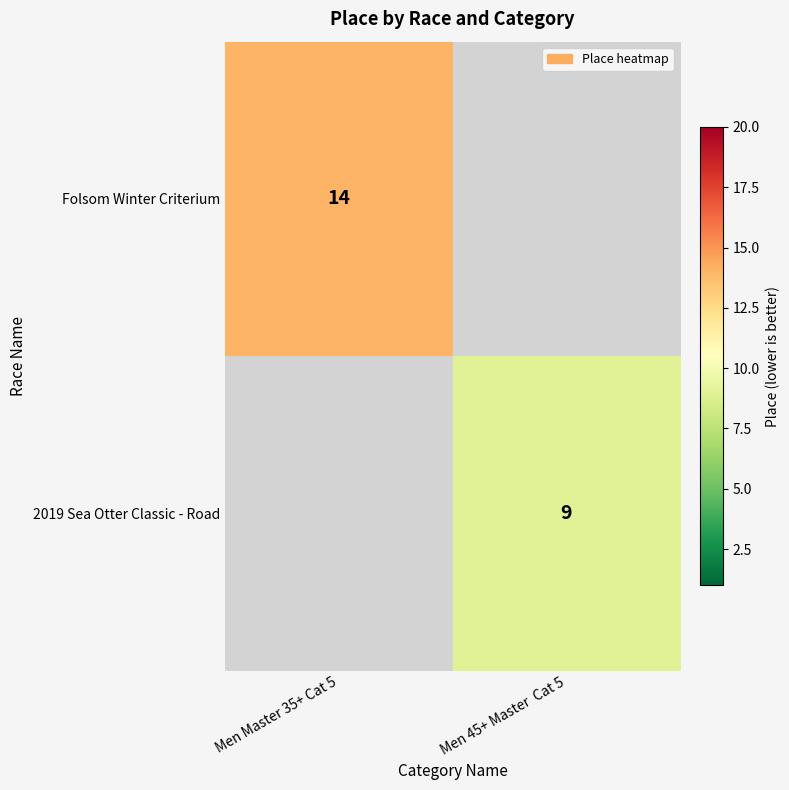

At how many categories does at least one series exceed 13?

1